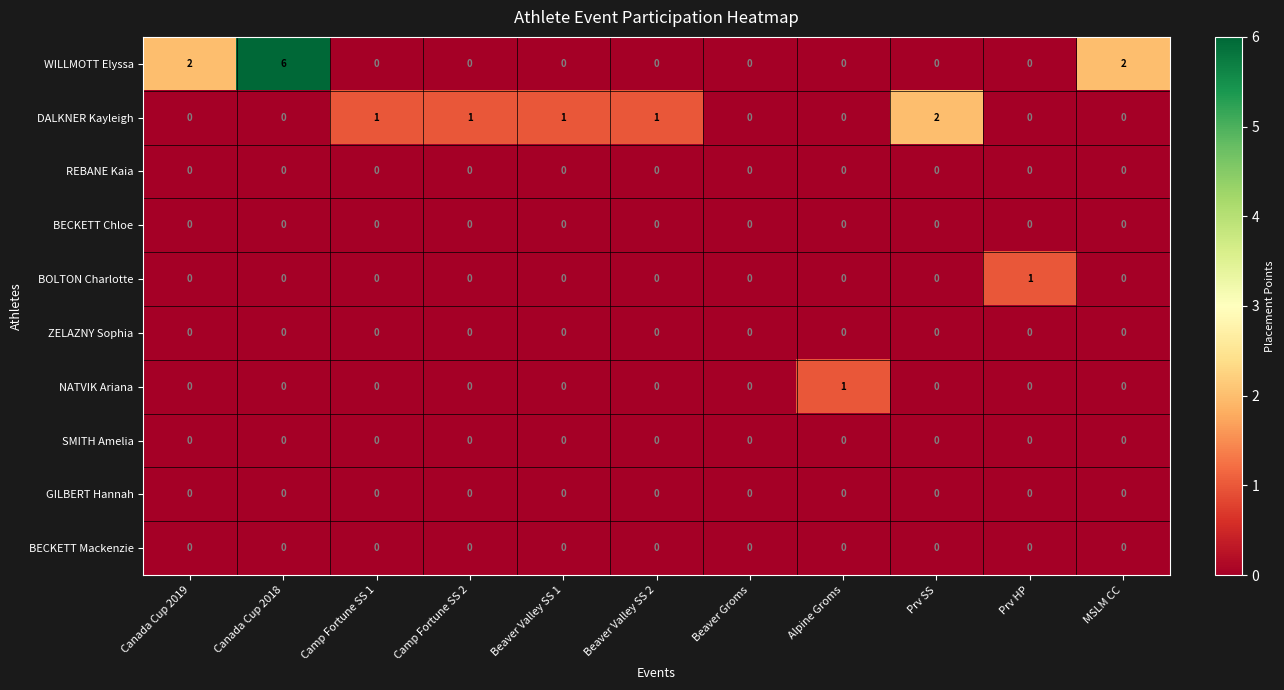

Which series has the largest total across all categories?

WILLMOTT Elyssa